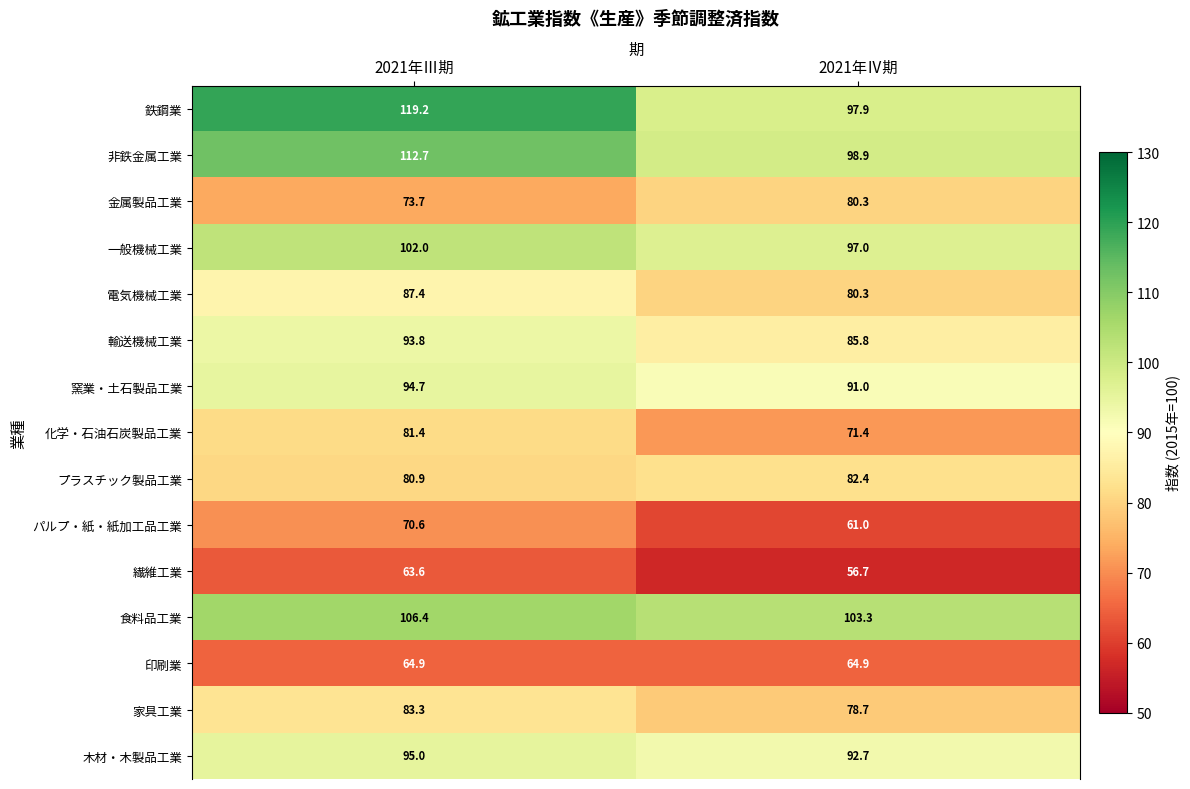

What is the average value of the 輸送機械工業 series?

89.8